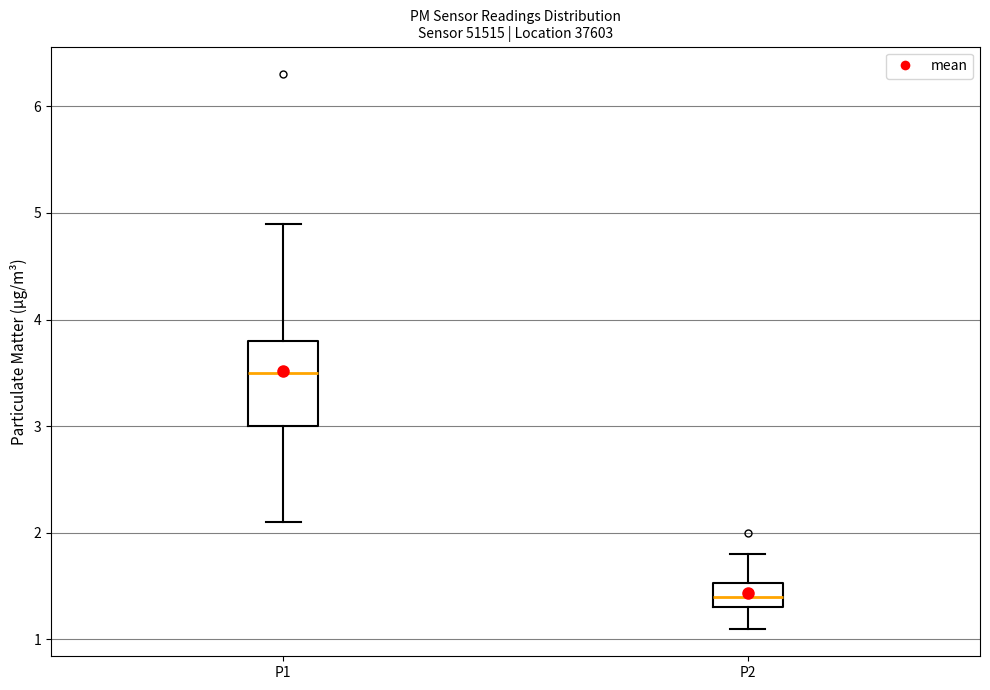

Where is the upper edge of the box for P1 on the y-axis? The values are not printed on the chart, so give them approximately, as read against the axis.

3.8